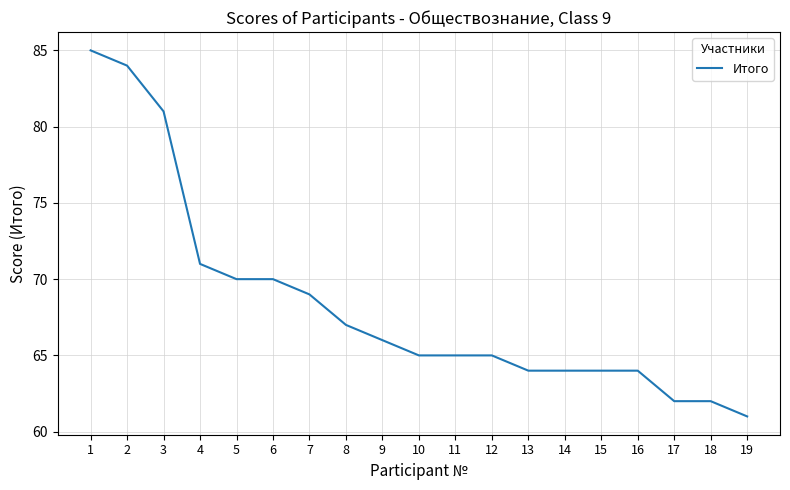

What is the difference between the maximum and minimum values?

24